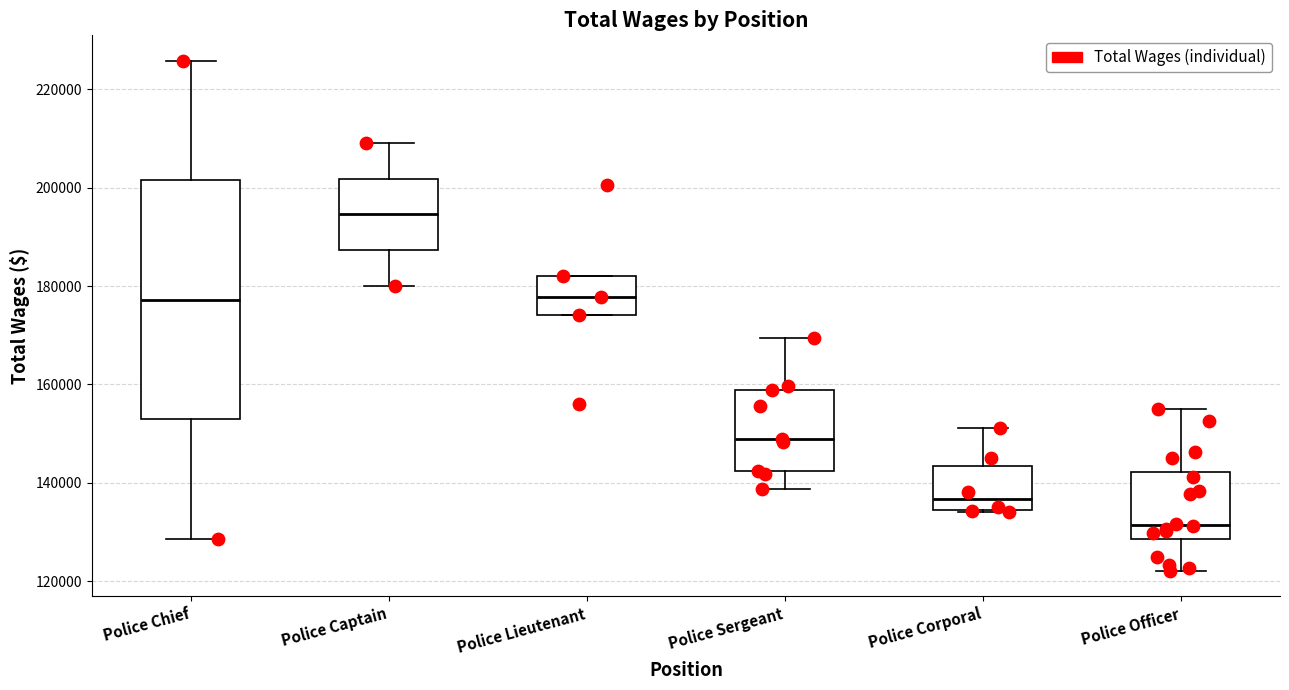

Where is the upper edge of the box for Police Lieutenant on the y-axis? The values are not printed on the chart, so give them approximately, as read against the axis.

182000